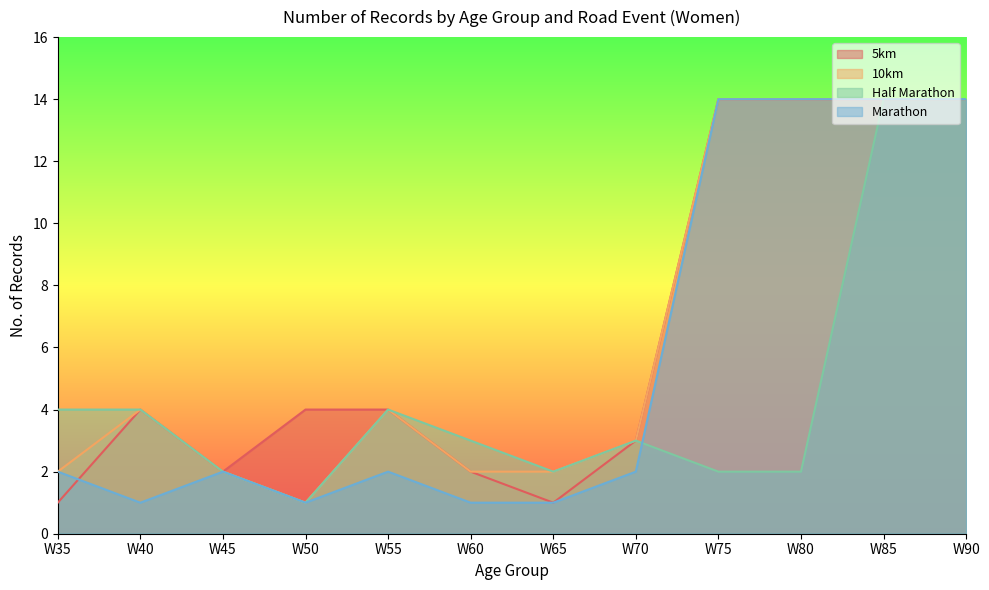

Reading left to right, transcribe all the data shown in this chart.

5km: 1	4	2	4	4	2	1	3	14	14	14	14
10km: 2	4	2	1	4	2	2	3	14	14	14	14
Half Marathon: 4	4	2	1	4	3	2	3	2	2	14	14
Marathon: 2	1	2	1	2	1	1	2	14	14	14	14